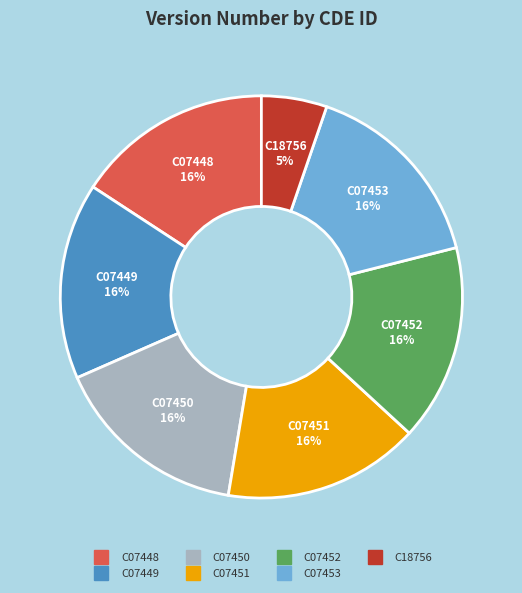

Is there a majority slice in this chart?

No